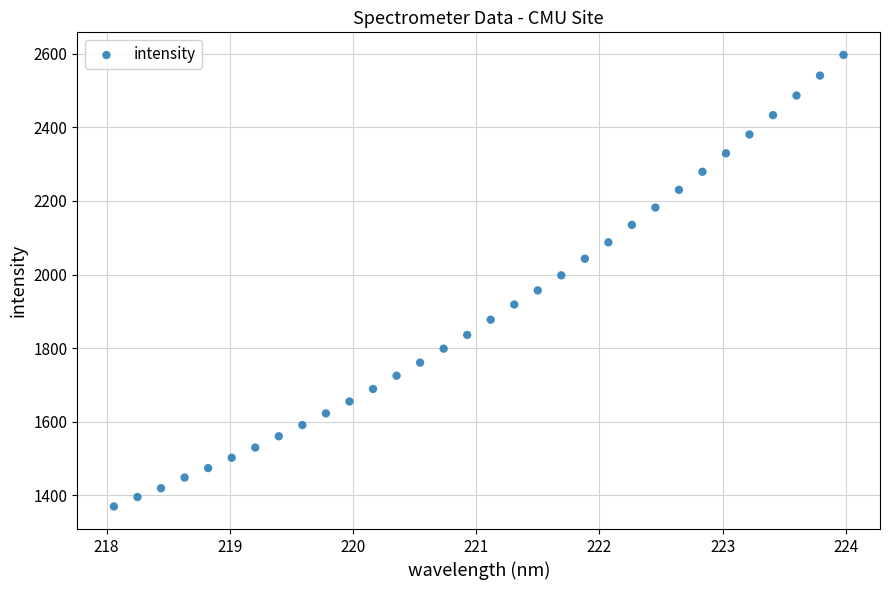

What is the range of Y values (max minus min)?

1227.7